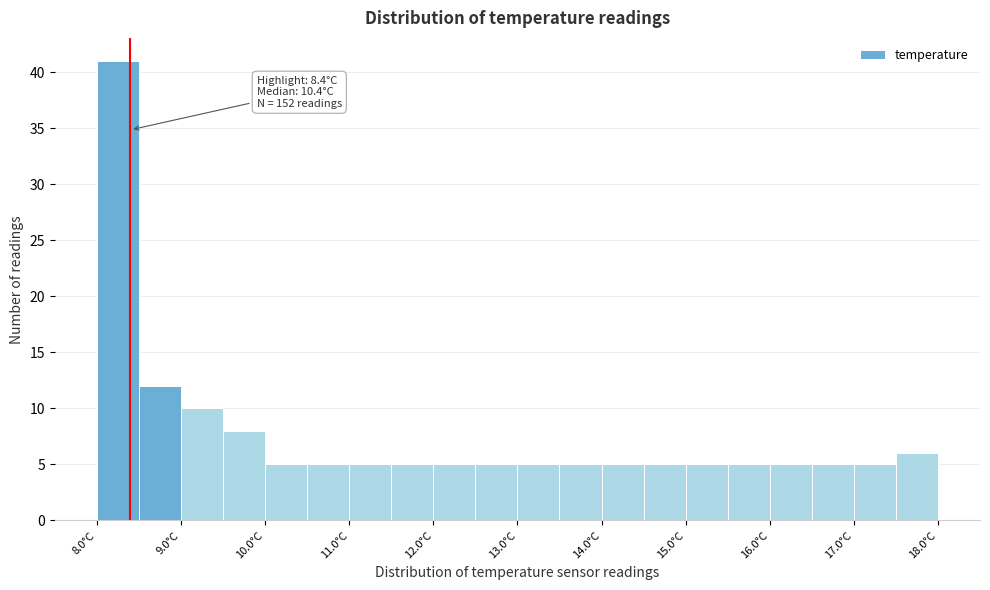

Which range on the x-axis has the tallest bar?

8.0 to 8.5